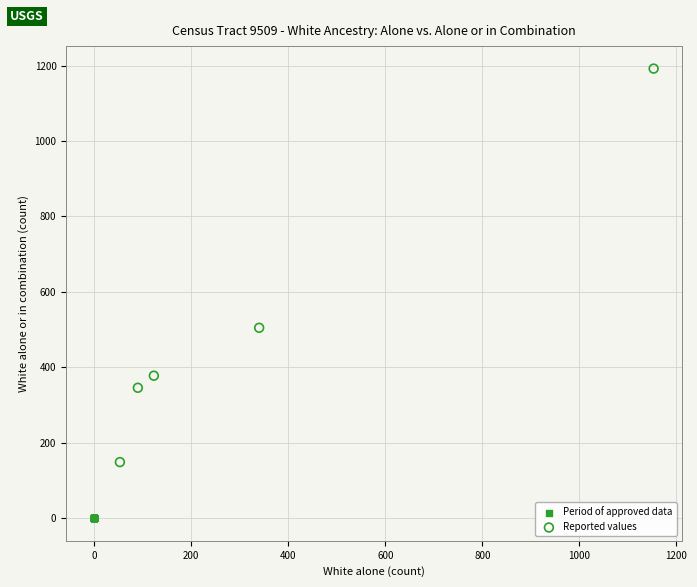

Which series contains the highest Y value?

Reported values